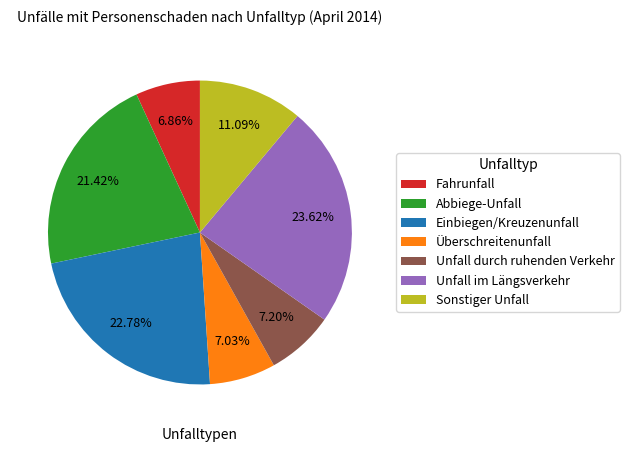

Which has a higher value, Einbiegen/Kreuzenunfall or Abbiege-Unfall?

Einbiegen/Kreuzenunfall